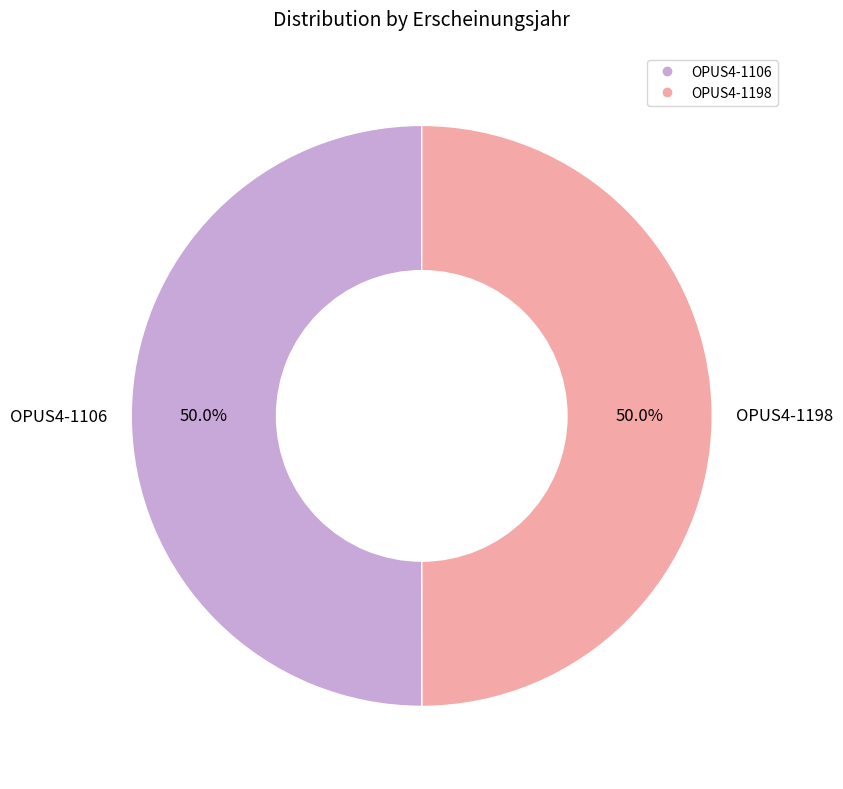

To the nearest percent, what percentage of the pie is OPUS4-1106?

50%